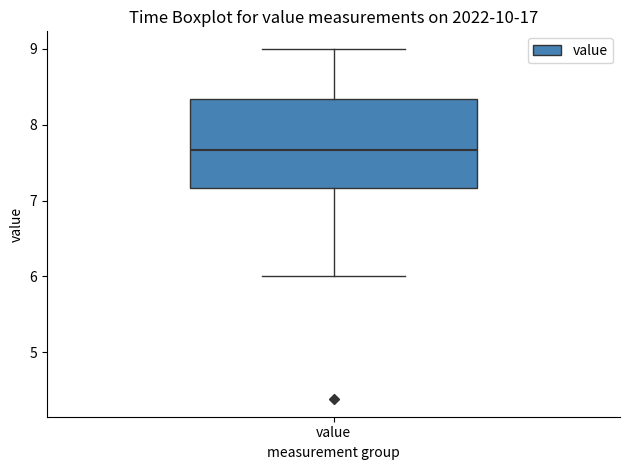

Read this box plot against the y-axis: the position of the median line, the range covered by the box, and the ends of both whiskers. The values are not printed on the chart, so give them approximately, as read against the axis.

median 7.7, box 7.2 to 8.3, whiskers 6.0 to 9.0